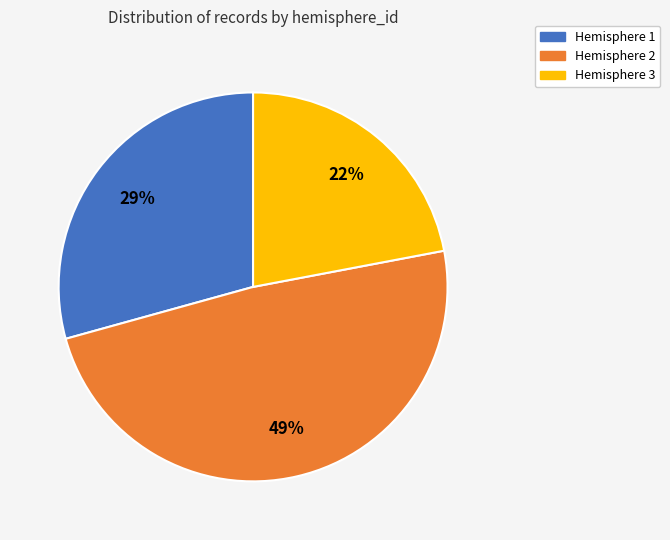

To the nearest percent, what percentage of the pie is Hemisphere 3?

22%